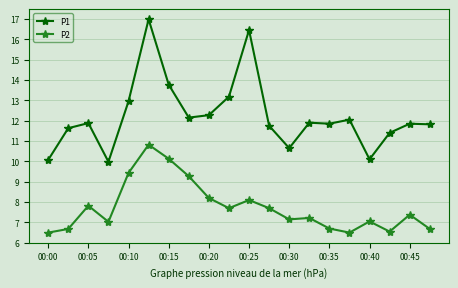

True or false: P1 and P2 cross at least once.

False